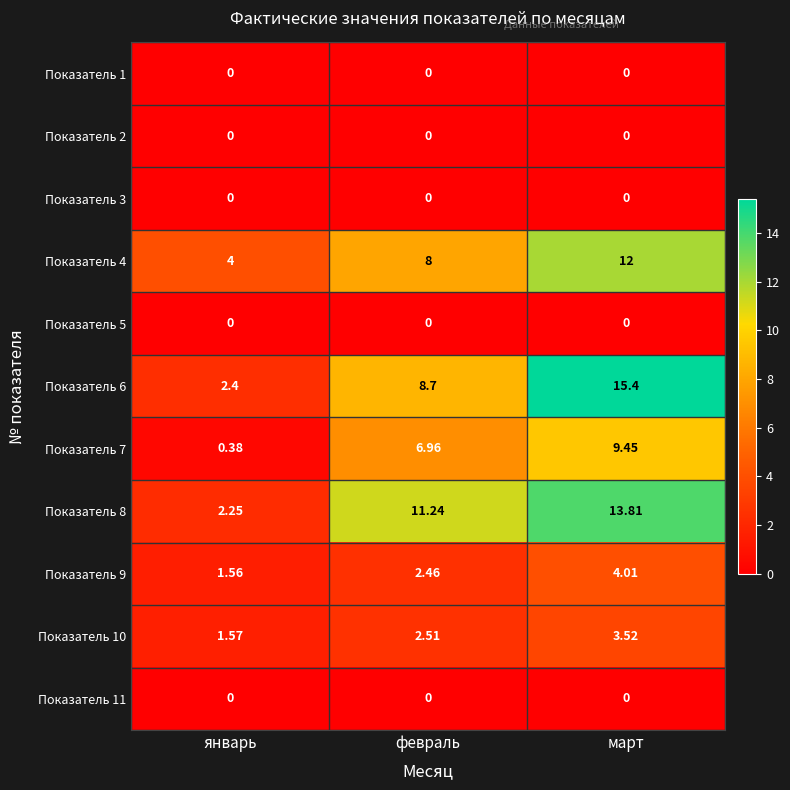

Which category has the highest value across all series?

март